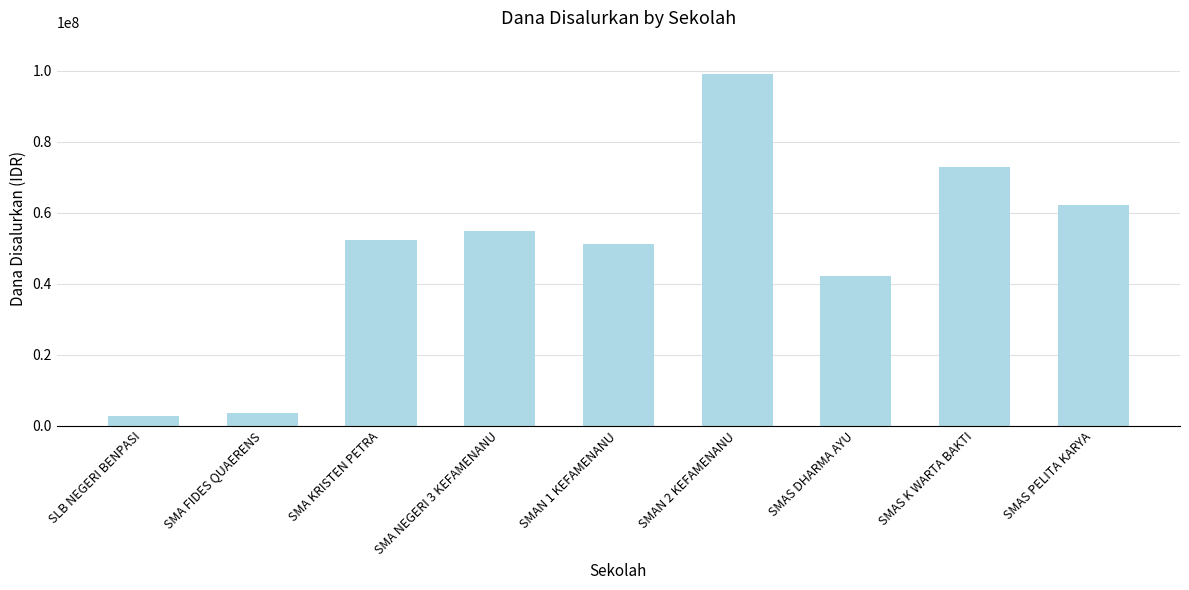

What is the difference between the second highest and minimum values?

70200000